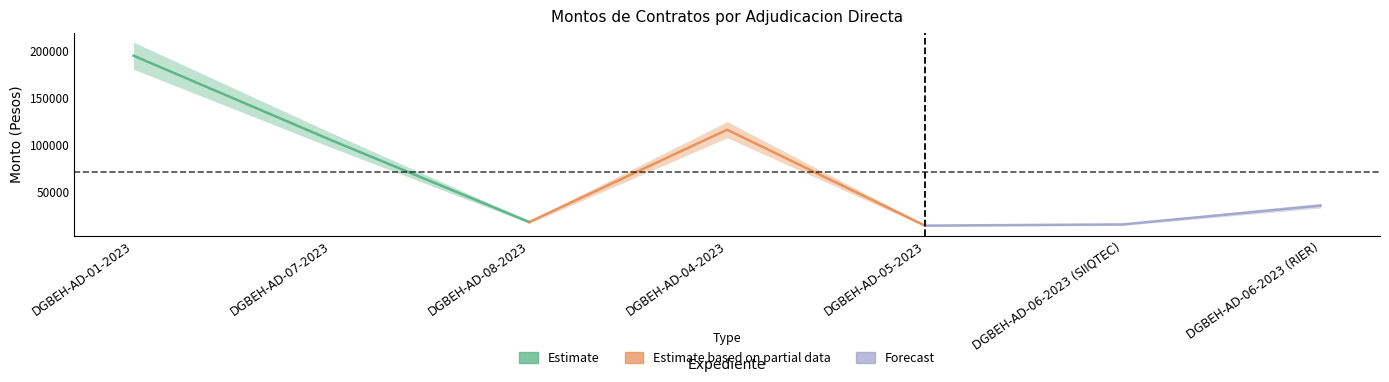

How many interior local valleys does the monto_con_iva series have?

2